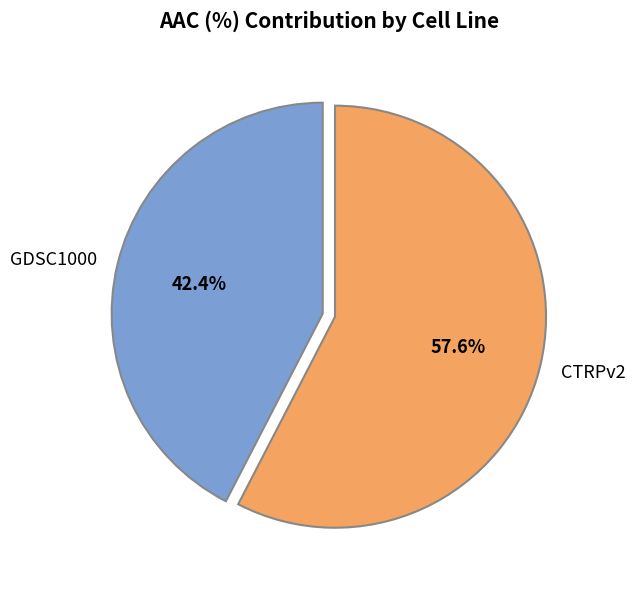

What is the smallest slice in the pie chart?

GDSC1000